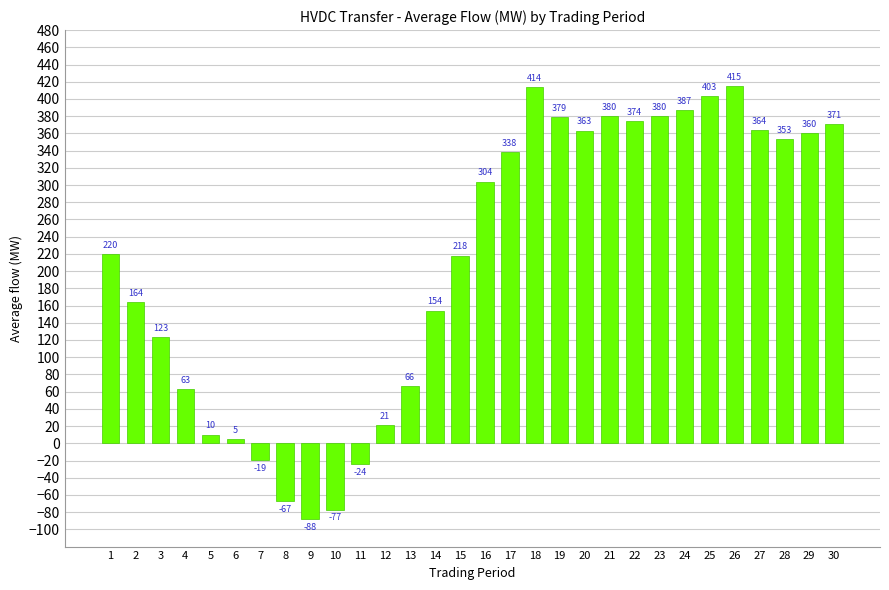

At which label is the value closest to 163?

2